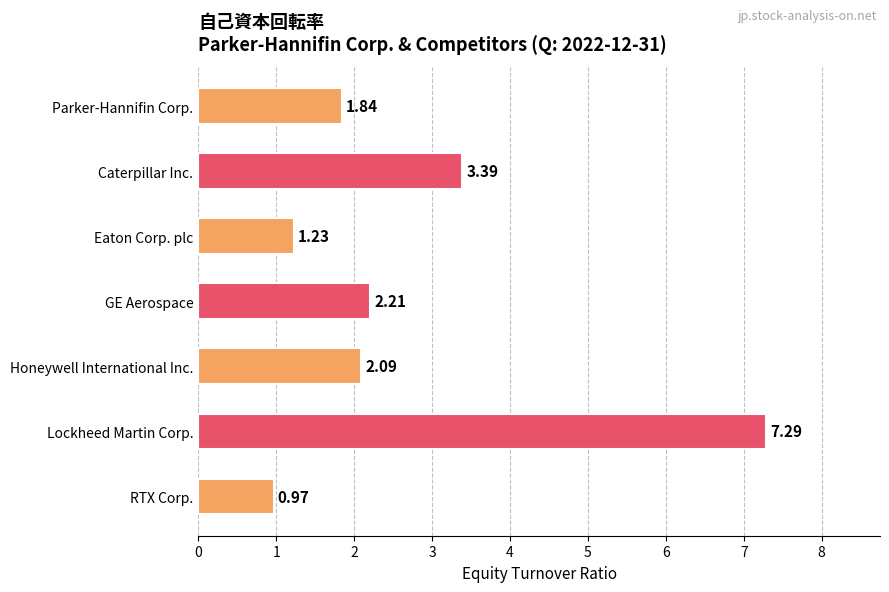

Where is the data nearest to the value 4?

Caterpillar Inc.